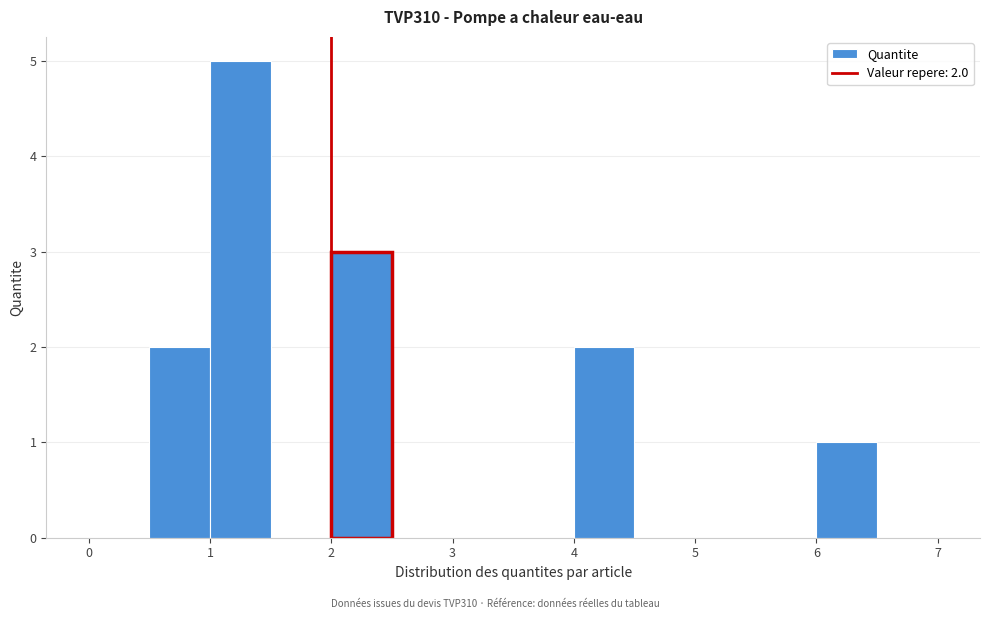

Over which range of the x-axis is the bar tallest?

1.0 to 1.5